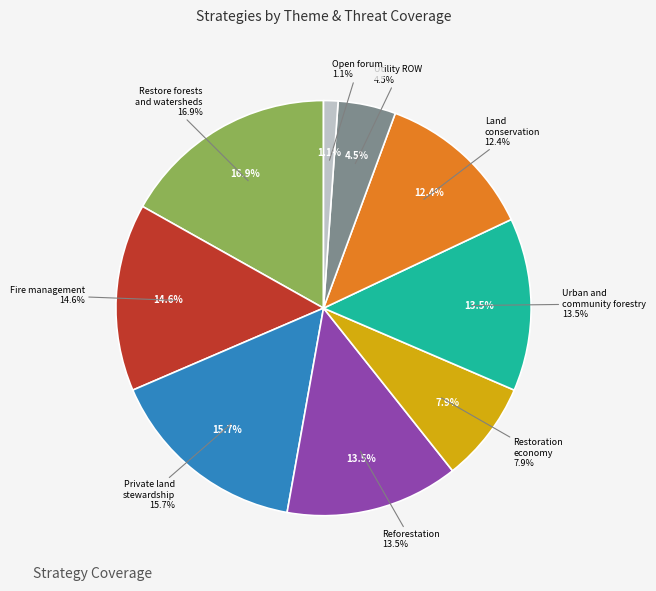

Is it true that Open forum is 1% of the pie?

True